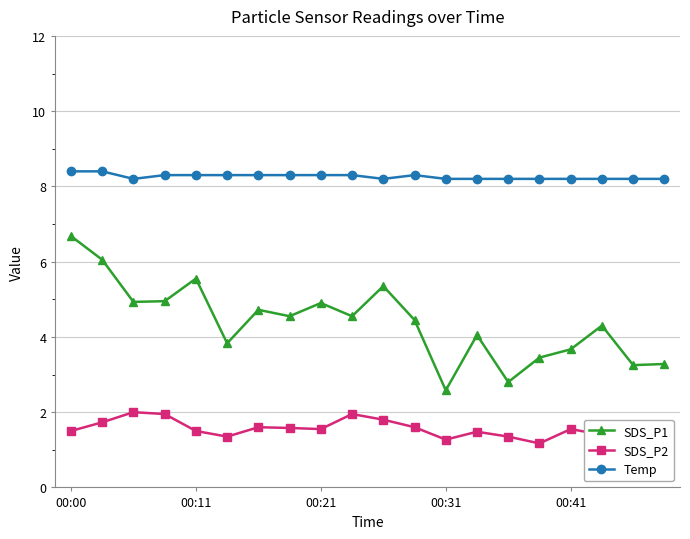

True or false: Temp and SDS_P1 cross at least once.

False